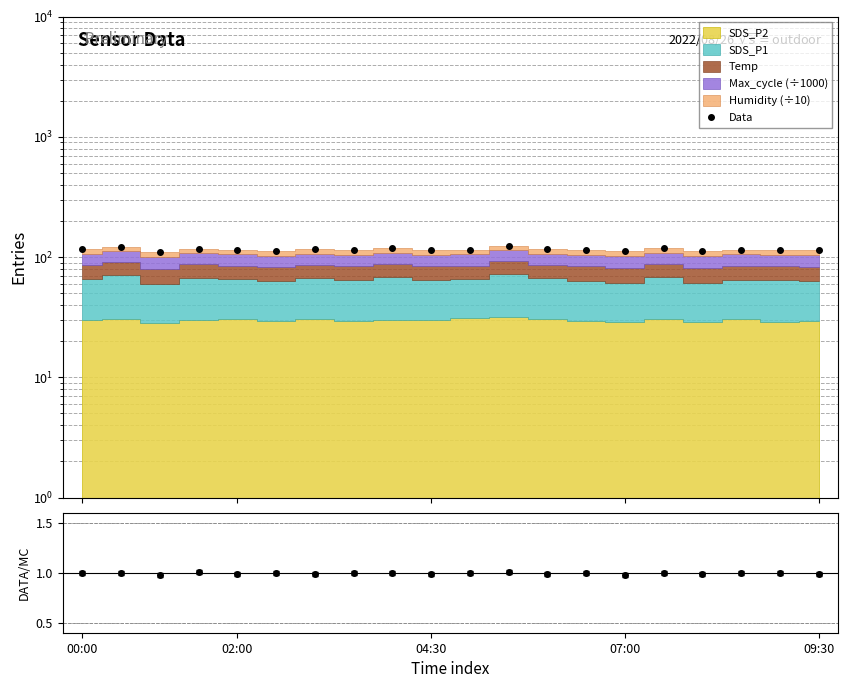

Which series has the largest total across all categories?

Data